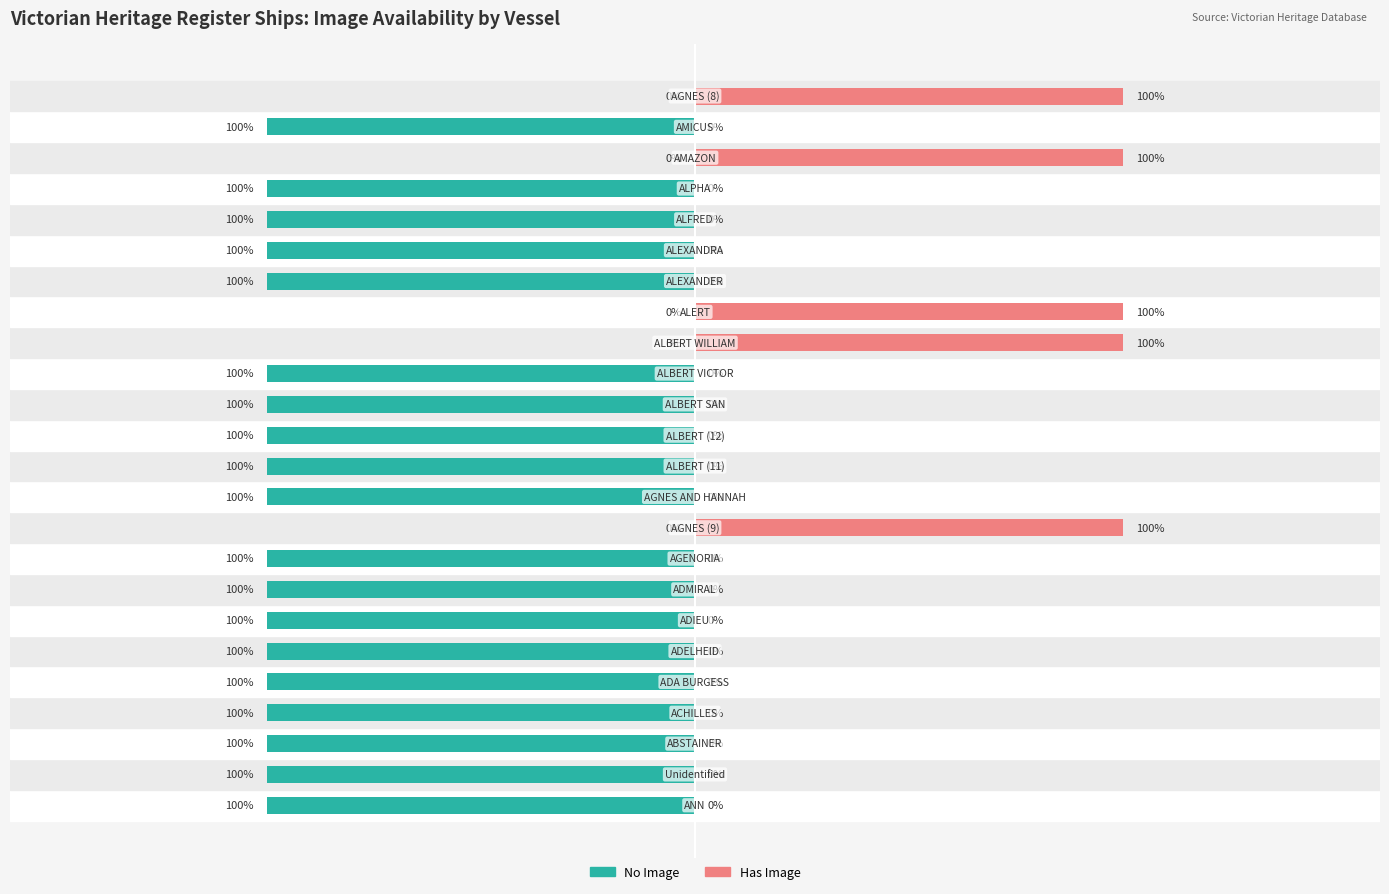

What are all the series names shown in the legend?

Has Image, No Image